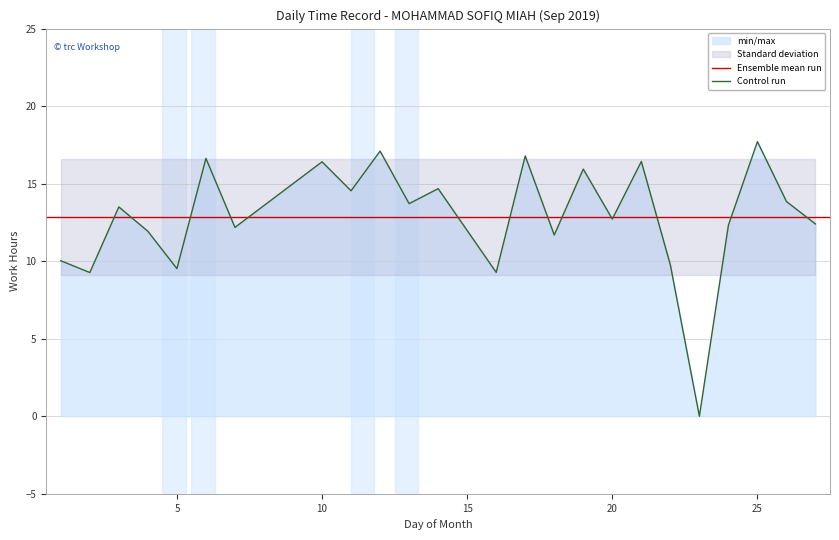

Approximately how many times larger is the value at 13 compared to 10?

0.8